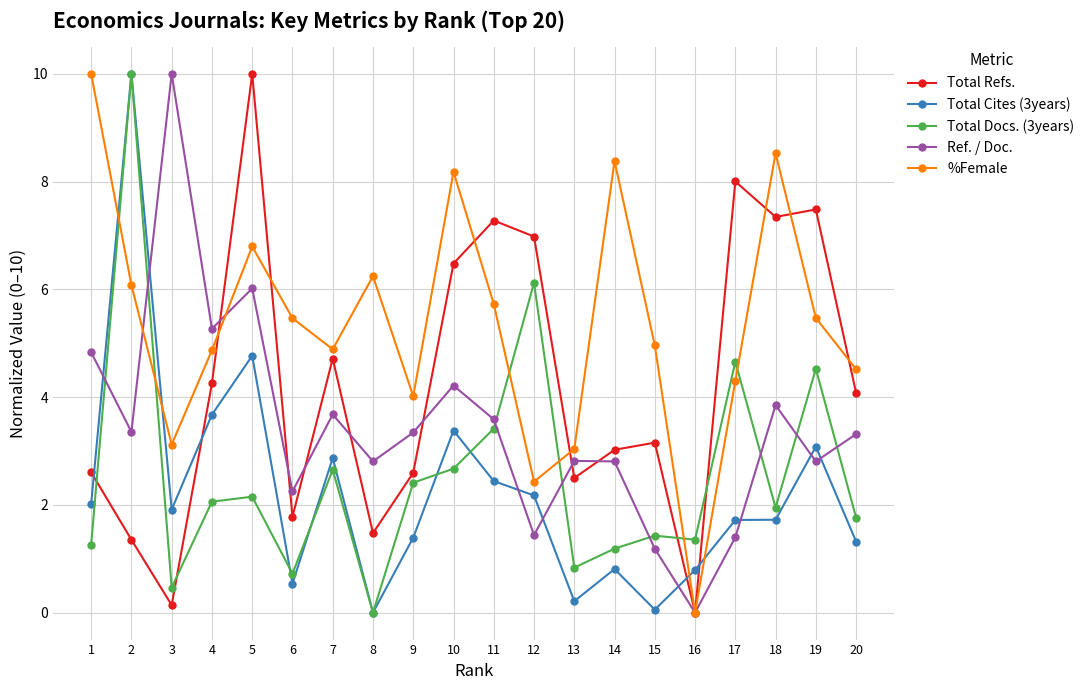

Count the number of categories in the chart.

20